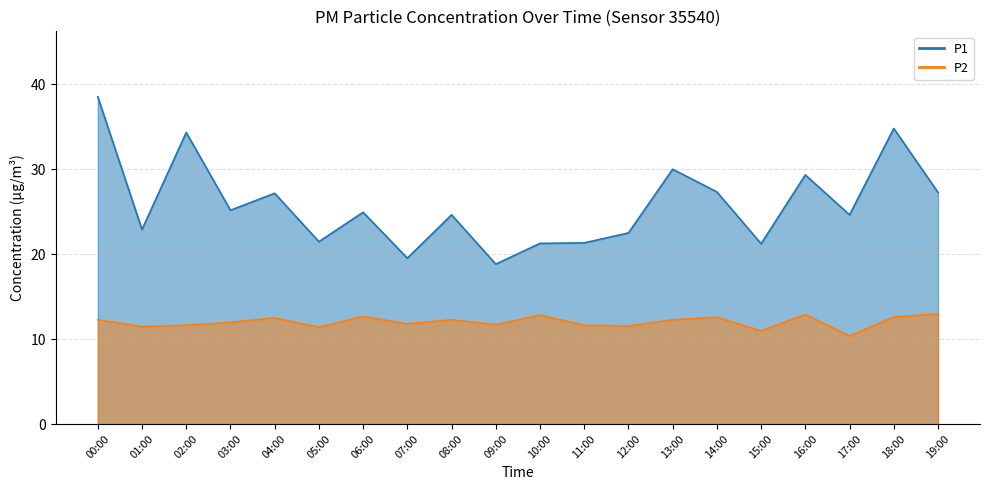

Does the chart have visible grid lines?

Yes